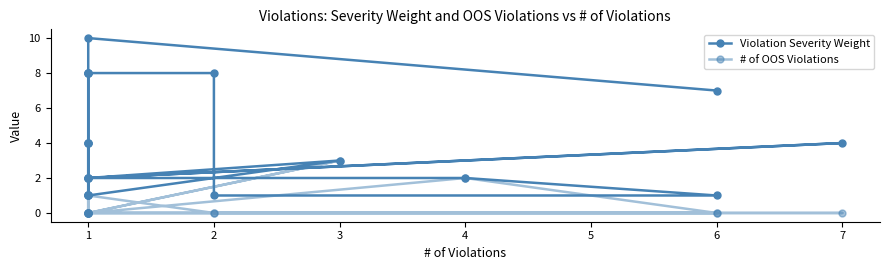

How many lines are shown in the chart?

2